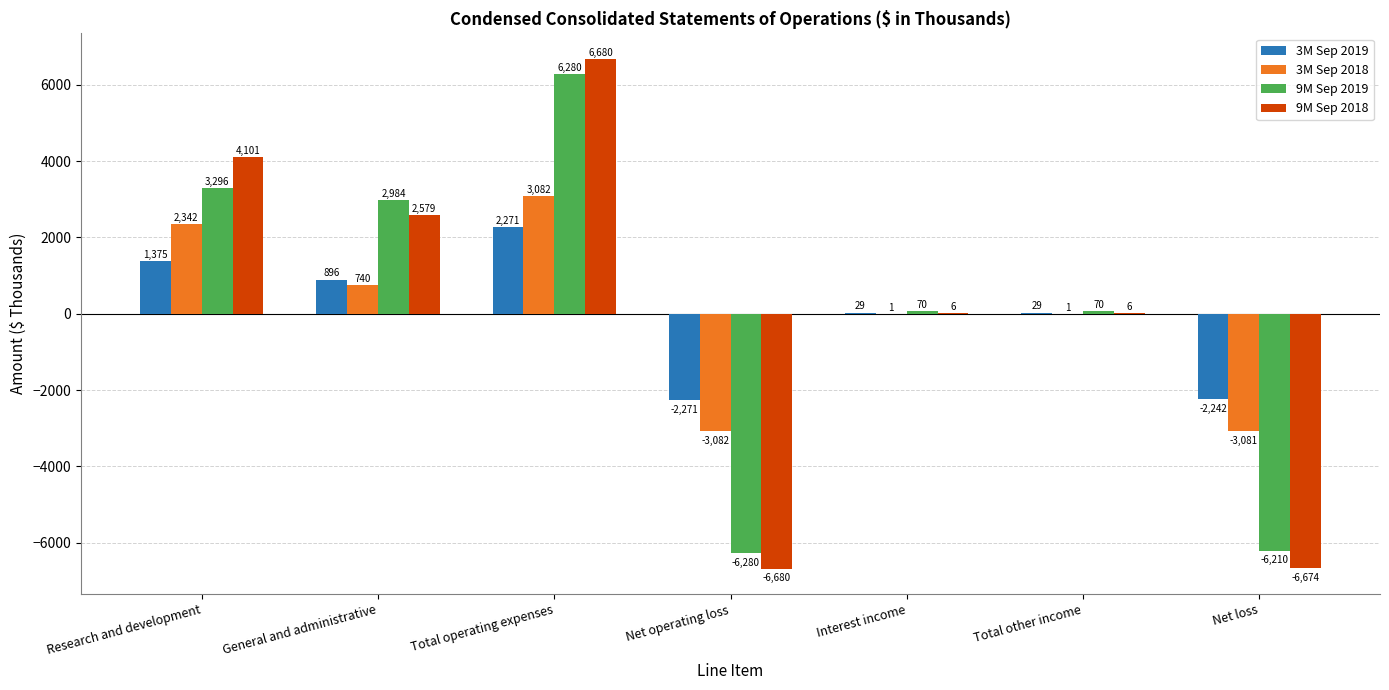

What value does the 3M Sep 2019 series have at Interest income, to the nearest 50?

50